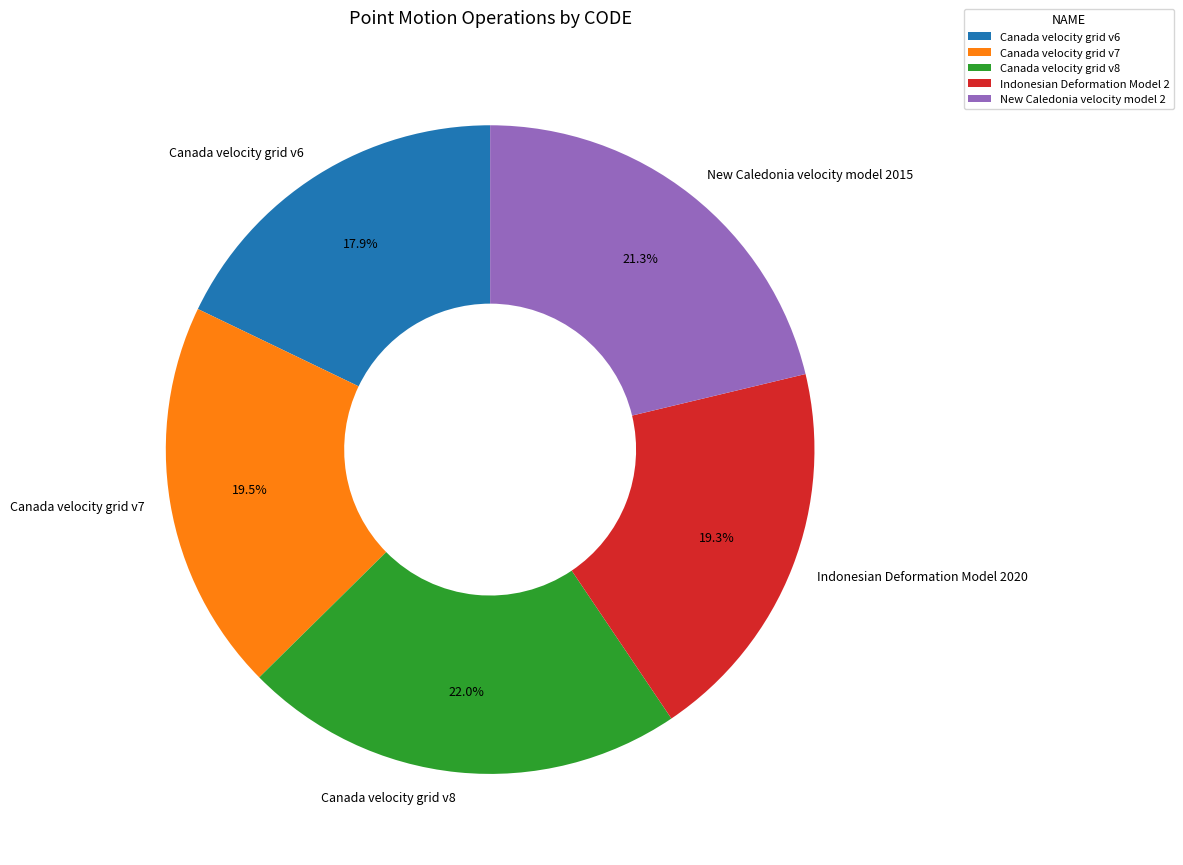

How much of the chart is everything except New Caledonia velocity model 2015?

78.7%